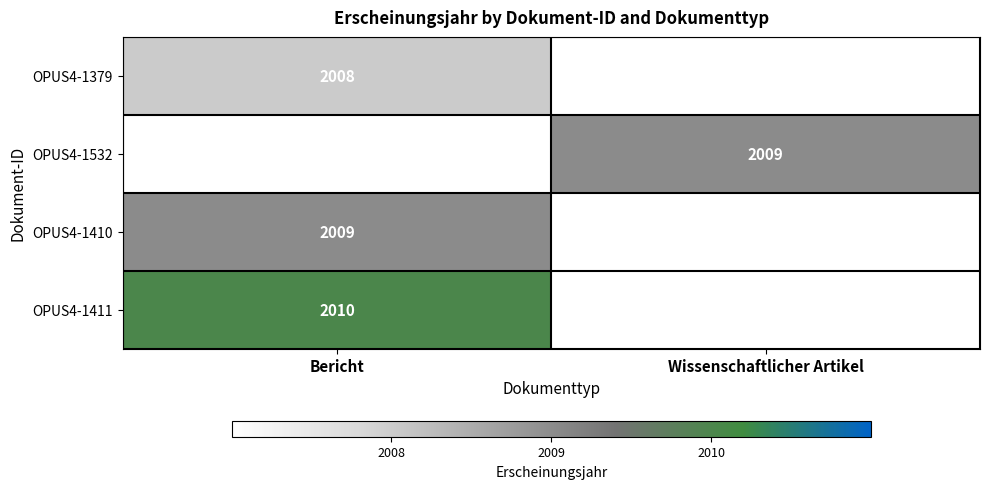

True or false: OPUS4-1411 has a value of 1300.7 at Bericht.

False